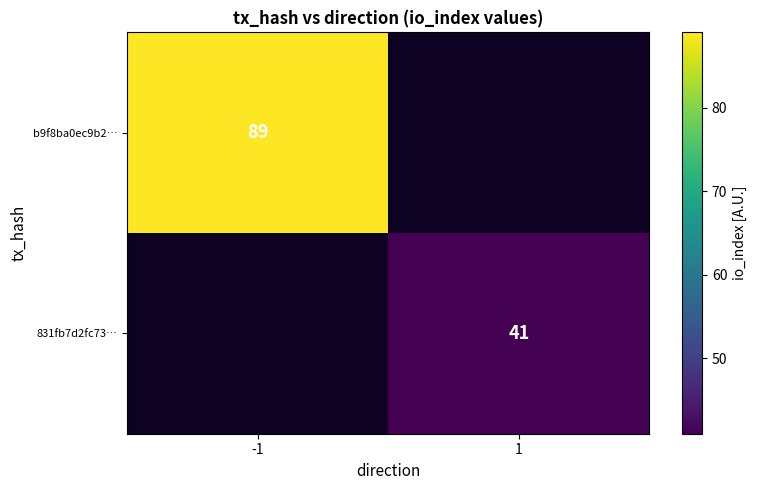

How many distinct data groups are displayed?

2